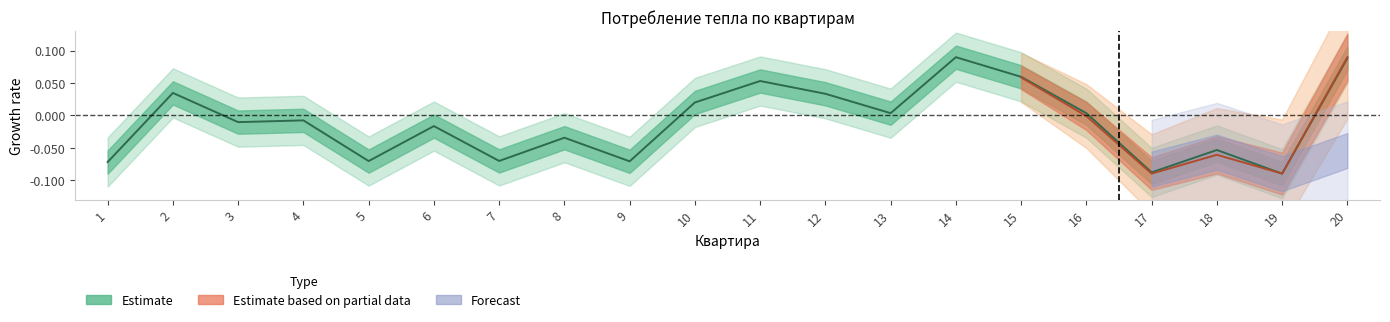

True or false: Итого фактического потребления, Гкал has more than 2 interior local peaks.

True